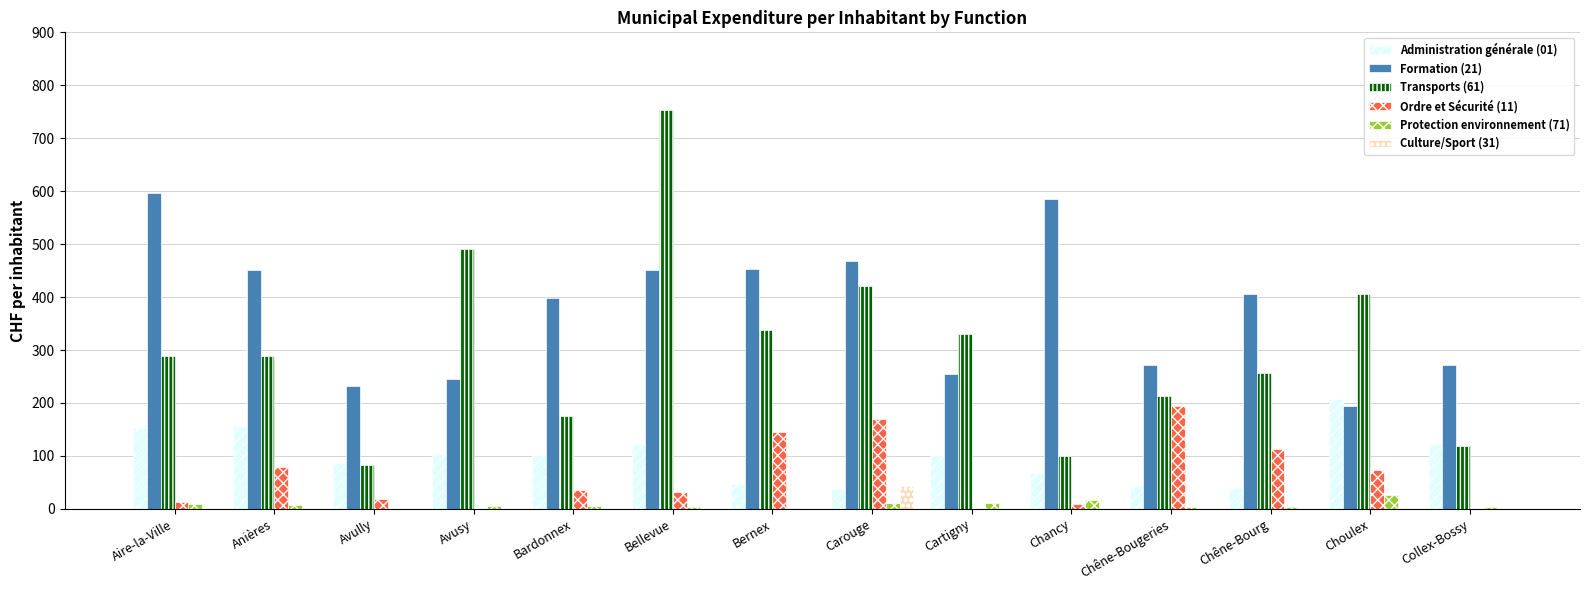

True or false: Transports (61) has a value of 288.7 at Aire-la-Ville.

True